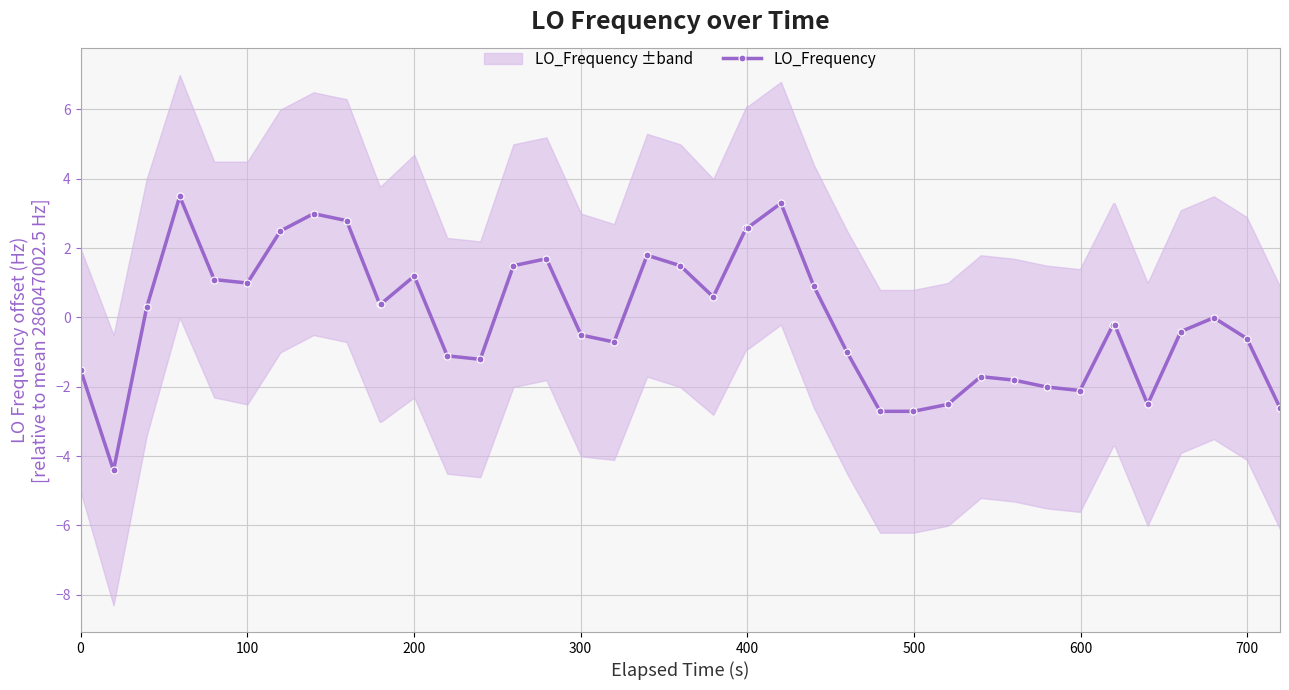

What is the value of the LO_Frequency point at the 18th from the left?

-0.7